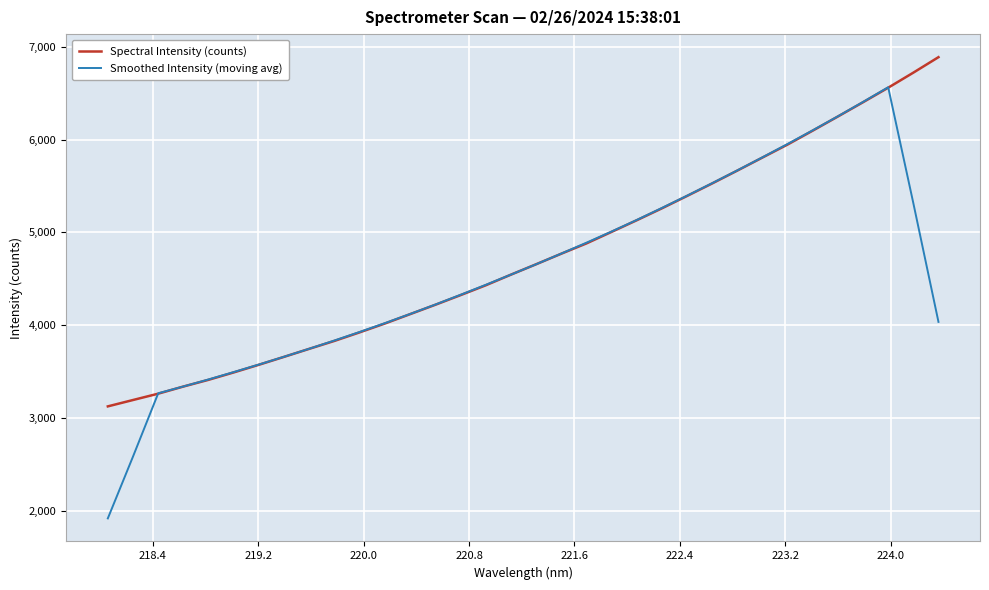

What is the average value of the Smoothed Intensity (moving avg) series?

4564.5